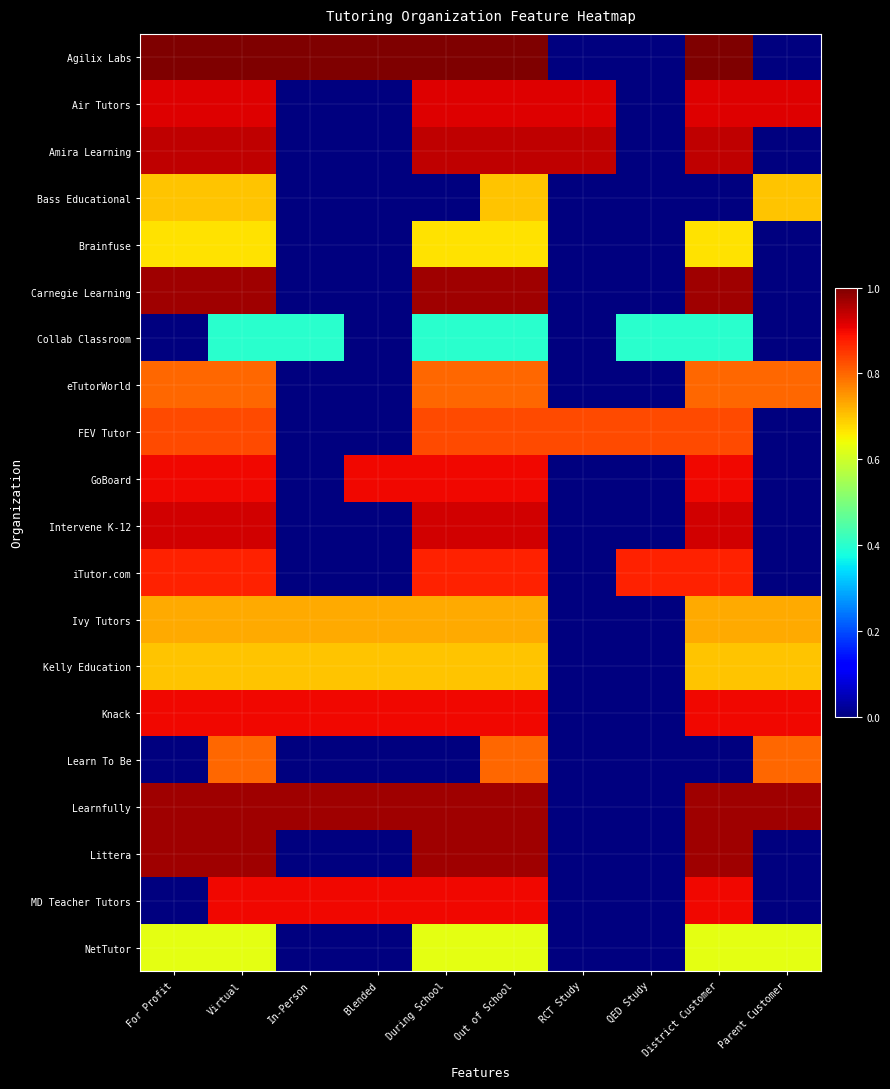

Reading left to right, what are all the values shown in this chart?

Agilix Labs: For Profit=1.0	Virtual=1.0	In-Person=1.0	Blended=1.0	During School=1.0	Out of School=1.0	RCT Study=0.0	QED Study=0.0	District Customer=1.0	Parent Customer=0.0
Air Tutors: For Profit=0.9	Virtual=0.9	In-Person=0.0	Blended=0.0	During School=0.9	Out of School=0.9	RCT Study=0.9	QED Study=0.0	District Customer=0.9	Parent Customer=0.9
Amira Learning: For Profit=0.9	Virtual=0.9	In-Person=0.0	Blended=0.0	During School=0.9	Out of School=0.9	RCT Study=0.9	QED Study=0.0	District Customer=0.9	Parent Customer=0.0
Bass Educational: For Profit=0.7	Virtual=0.7	In-Person=0.0	Blended=0.0	During School=0.0	Out of School=0.7	RCT Study=0.0	QED Study=0.0	District Customer=0.0	Parent Customer=0.7
Brainfuse: For Profit=0.7	Virtual=0.7	In-Person=0.0	Blended=0.0	During School=0.7	Out of School=0.7	RCT Study=0.0	QED Study=0.0	District Customer=0.7	Parent Customer=0.0
Carnegie Learning: For Profit=1.0	Virtual=1.0	In-Person=0.0	Blended=0.0	During School=1.0	Out of School=1.0	RCT Study=0.0	QED Study=0.0	District Customer=1.0	Parent Customer=0.0
Collab Classroom: For Profit=0.0	Virtual=0.4	In-Person=0.4	Blended=0.0	During School=0.4	Out of School=0.4	RCT Study=0.0	QED Study=0.4	District Customer=0.4	Parent Customer=0.0
eTutorWorld: For Profit=0.8	Virtual=0.8	In-Person=0.0	Blended=0.0	During School=0.8	Out of School=0.8	RCT Study=0.0	QED Study=0.0	District Customer=0.8	Parent Customer=0.8
FEV Tutor: For Profit=0.8	Virtual=0.8	In-Person=0.0	Blended=0.0	During School=0.8	Out of School=0.8	RCT Study=0.8	QED Study=0.8	District Customer=0.8	Parent Customer=0.0
GoBoard: For Profit=0.9	Virtual=0.9	In-Person=0.0	Blended=0.9	During School=0.9	Out of School=0.9	RCT Study=0.0	QED Study=0.0	District Customer=0.9	Parent Customer=0.0
Intervene K-12: For Profit=0.9	Virtual=0.9	In-Person=0.0	Blended=0.0	During School=0.9	Out of School=0.9	RCT Study=0.0	QED Study=0.0	District Customer=0.9	Parent Customer=0.0
iTutor.com: For Profit=0.9	Virtual=0.9	In-Person=0.0	Blended=0.0	During School=0.9	Out of School=0.9	RCT Study=0.0	QED Study=0.9	District Customer=0.9	Parent Customer=0.0
Ivy Tutors: For Profit=0.7	Virtual=0.7	In-Person=0.7	Blended=0.7	During School=0.7	Out of School=0.7	RCT Study=0.0	QED Study=0.0	District Customer=0.7	Parent Customer=0.7
Kelly Education: For Profit=0.7	Virtual=0.7	In-Person=0.7	Blended=0.7	During School=0.7	Out of School=0.7	RCT Study=0.0	QED Study=0.0	District Customer=0.7	Parent Customer=0.7
Knack: For Profit=0.9	Virtual=0.9	In-Person=0.9	Blended=0.9	During School=0.9	Out of School=0.9	RCT Study=0.0	QED Study=0.0	District Customer=0.9	Parent Customer=0.9
Learn To Be: For Profit=0.0	Virtual=0.8	In-Person=0.0	Blended=0.0	During School=0.0	Out of School=0.8	RCT Study=0.0	QED Study=0.0	District Customer=0.0	Parent Customer=0.8
Learnfully: For Profit=1.0	Virtual=1.0	In-Person=1.0	Blended=1.0	During School=1.0	Out of School=1.0	RCT Study=0.0	QED Study=0.0	District Customer=1.0	Parent Customer=1.0
Littera: For Profit=1.0	Virtual=1.0	In-Person=0.0	Blended=0.0	During School=1.0	Out of School=1.0	RCT Study=0.0	QED Study=0.0	District Customer=1.0	Parent Customer=0.0
MD Teacher Tutors: For Profit=0.0	Virtual=0.9	In-Person=0.9	Blended=0.9	During School=0.9	Out of School=0.9	RCT Study=0.0	QED Study=0.0	District Customer=0.9	Parent Customer=0.0
NetTutor: For Profit=0.6	Virtual=0.6	In-Person=0.0	Blended=0.0	During School=0.6	Out of School=0.6	RCT Study=0.0	QED Study=0.0	District Customer=0.6	Parent Customer=0.6